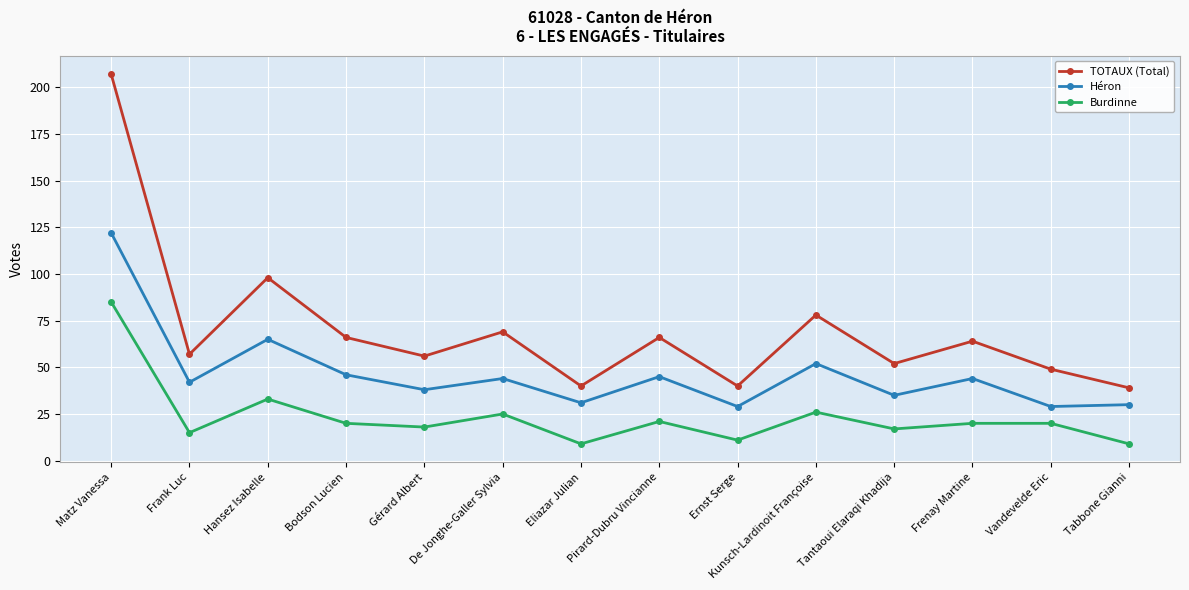

Reading left to right, what are all the values shown in this chart?

TOTAUX (Total): 207	57	98	66	56	69	40	66	40	78	52	64	49	39
Héron: 122	42	65	46	38	44	31	45	29	52	35	44	29	30
Burdinne: 85	15	33	20	18	25	9	21	11	26	17	20	20	9